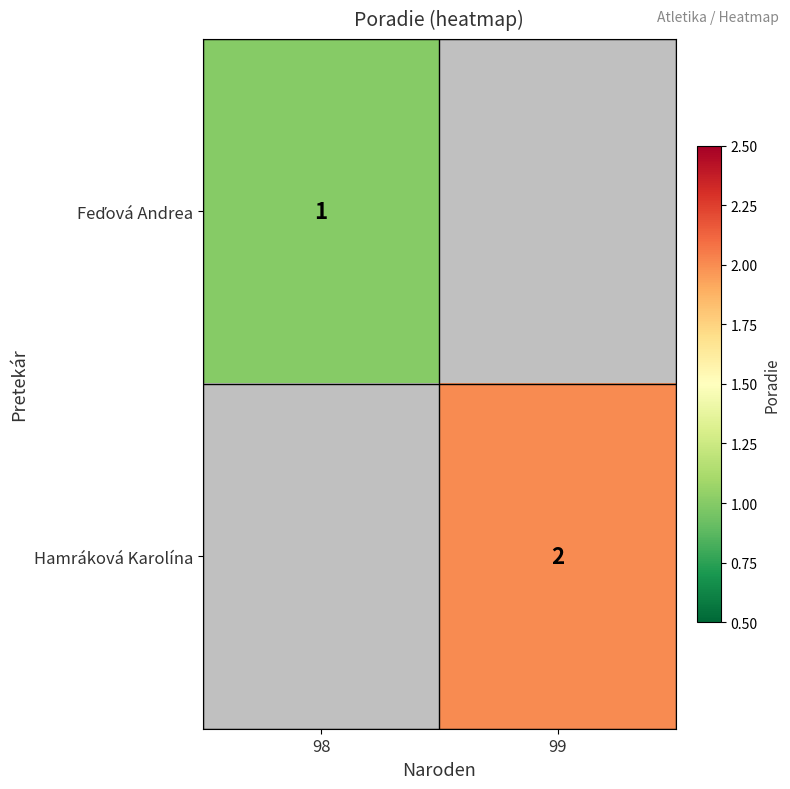

True or false: Feďová Andrea has a value of 1.5 at 98.

False